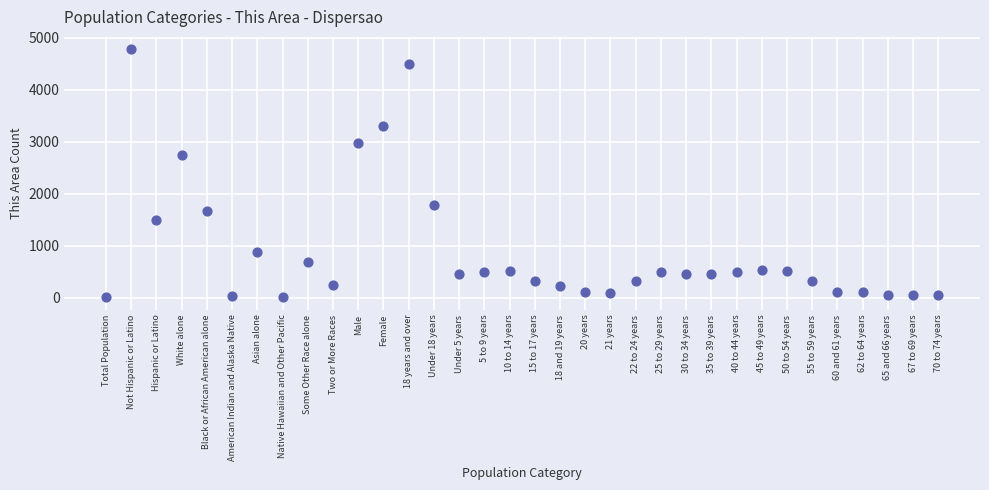

What Y value in the scatter plot is closest to 2390?

2748